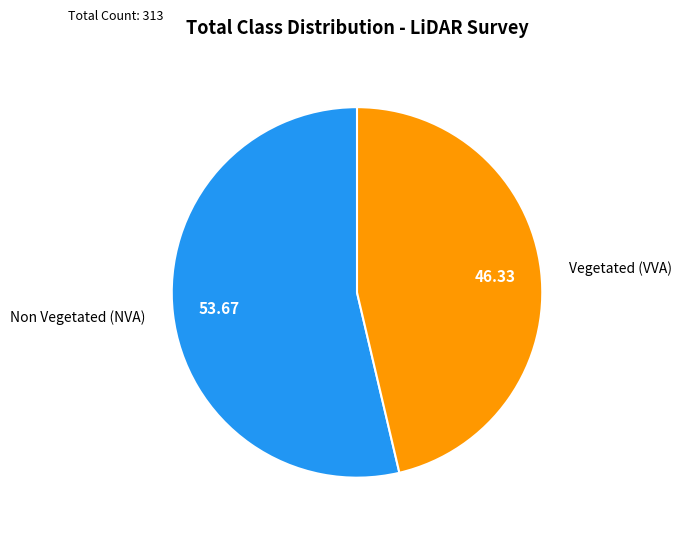

Which slice is the smallest?

Vegetated (VVA)